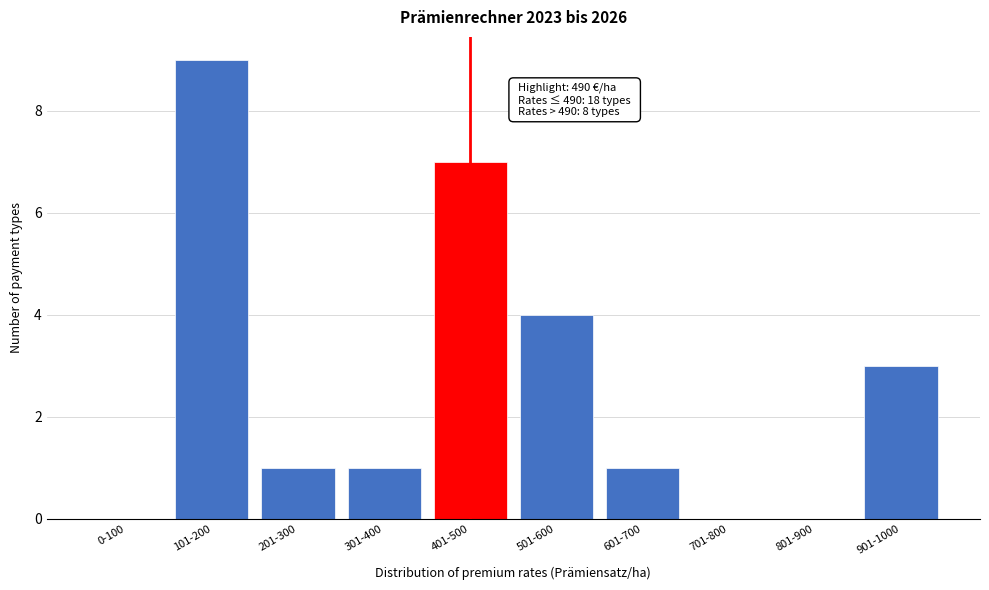

Reading right to left, extract all data points from this chart.

901-1000=3	801-900=0	701-800=0	601-700=1	501-600=4	401-500=7	301-400=1	201-300=1	101-200=9	0-100=0